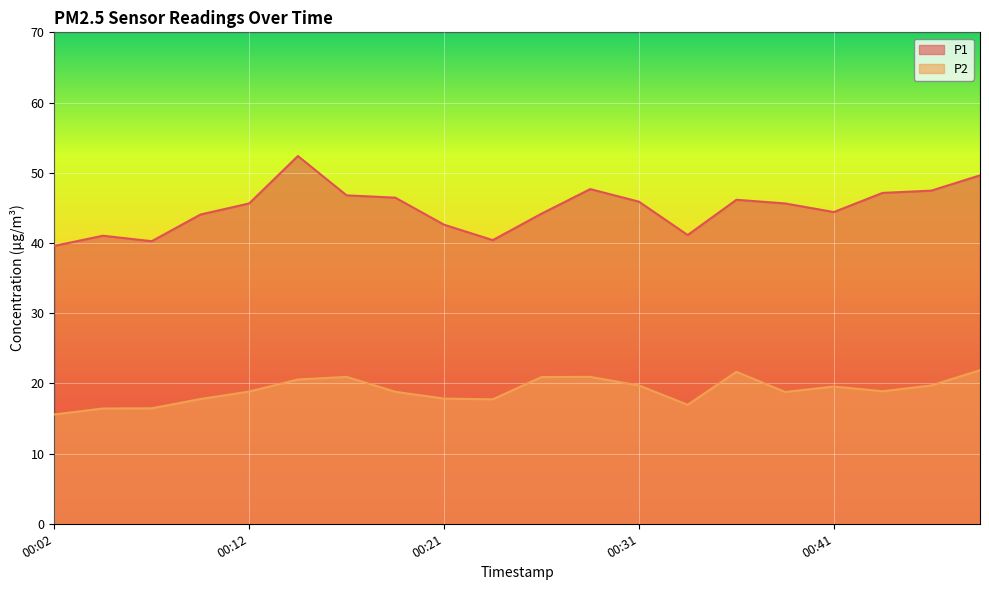

How many lines are shown in the chart?

2